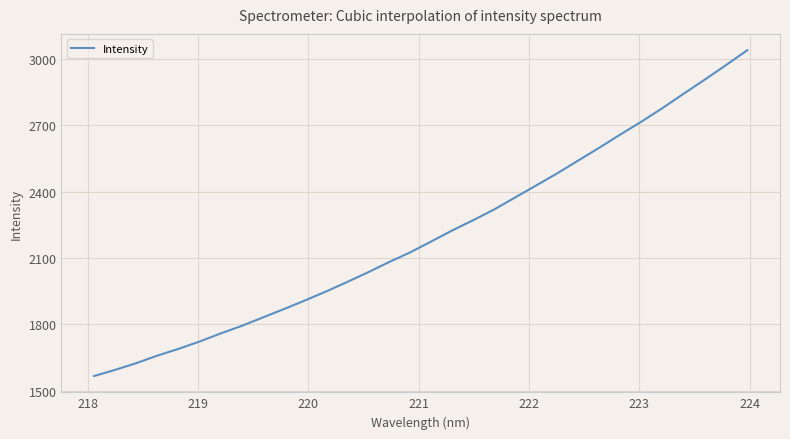

What is the maximum value shown in the chart?

3038.8